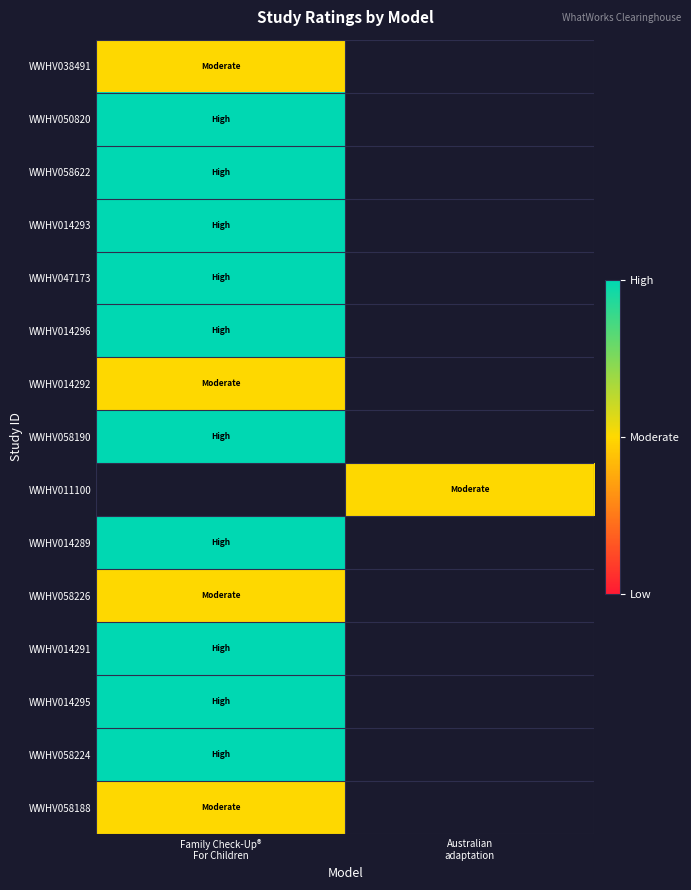

Is the value of WWHV014289 at Australian adaptation greater than the value of WWHV047173 at Family Check-Up® For Children?

No